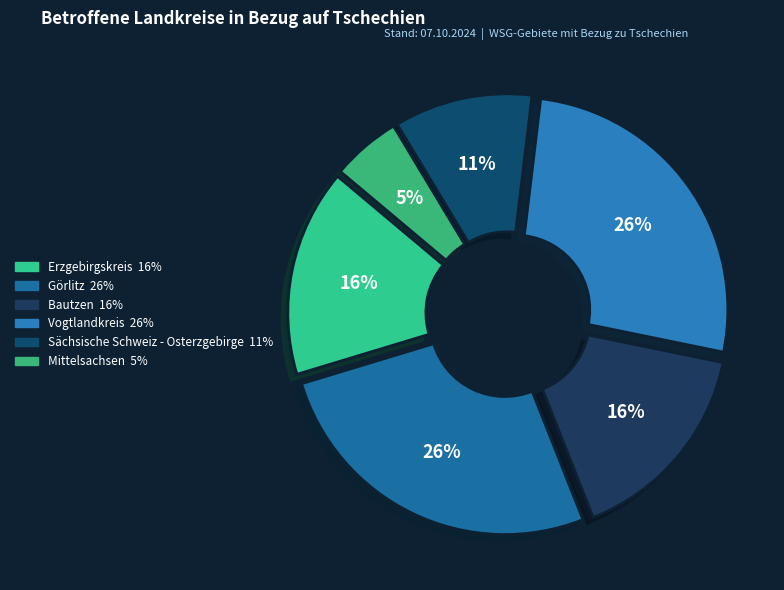

To the nearest percent, what is the average slice percentage?

17%